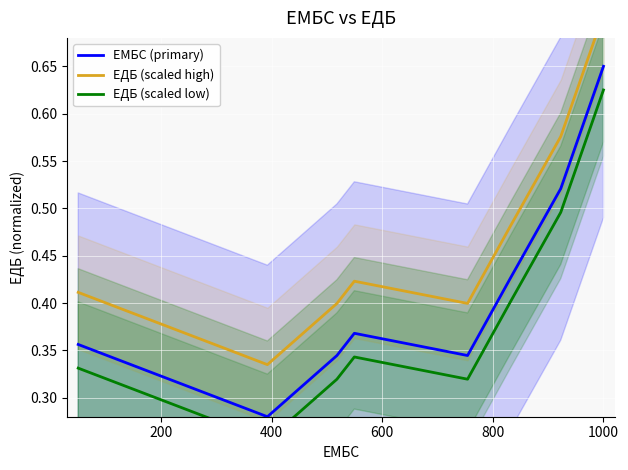

What is the average value of the ЕМБС (primary) series?

0.4